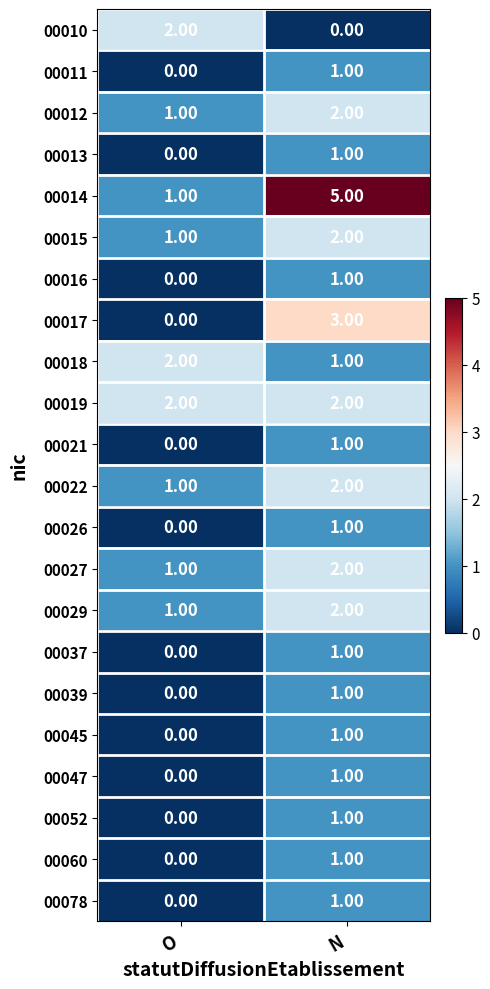

At which label does 00017 reach its minimum?

O